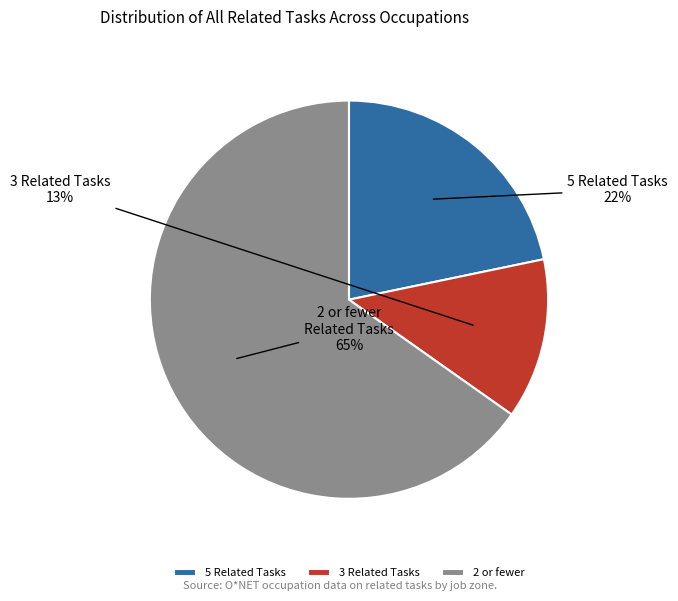

To the nearest percent, what portion does 5 Related Tasks represent?

22%